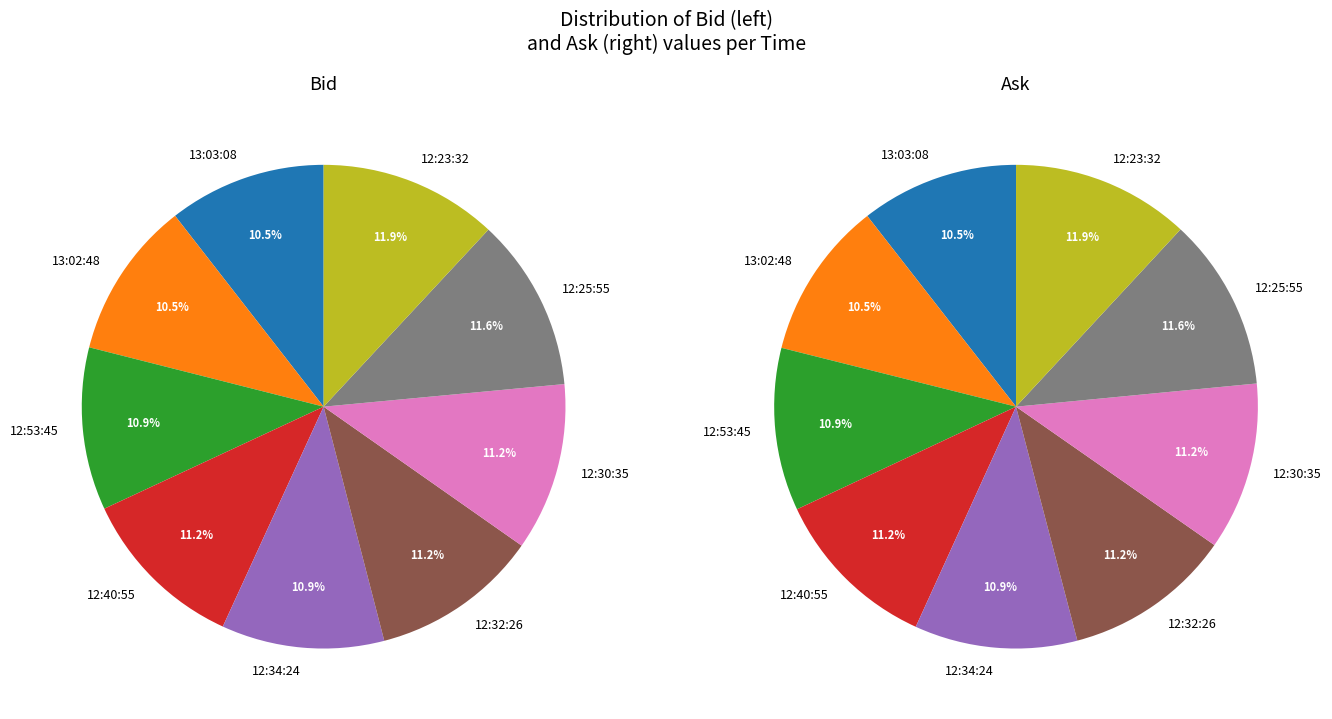

How many slices are in this pie chart?

9